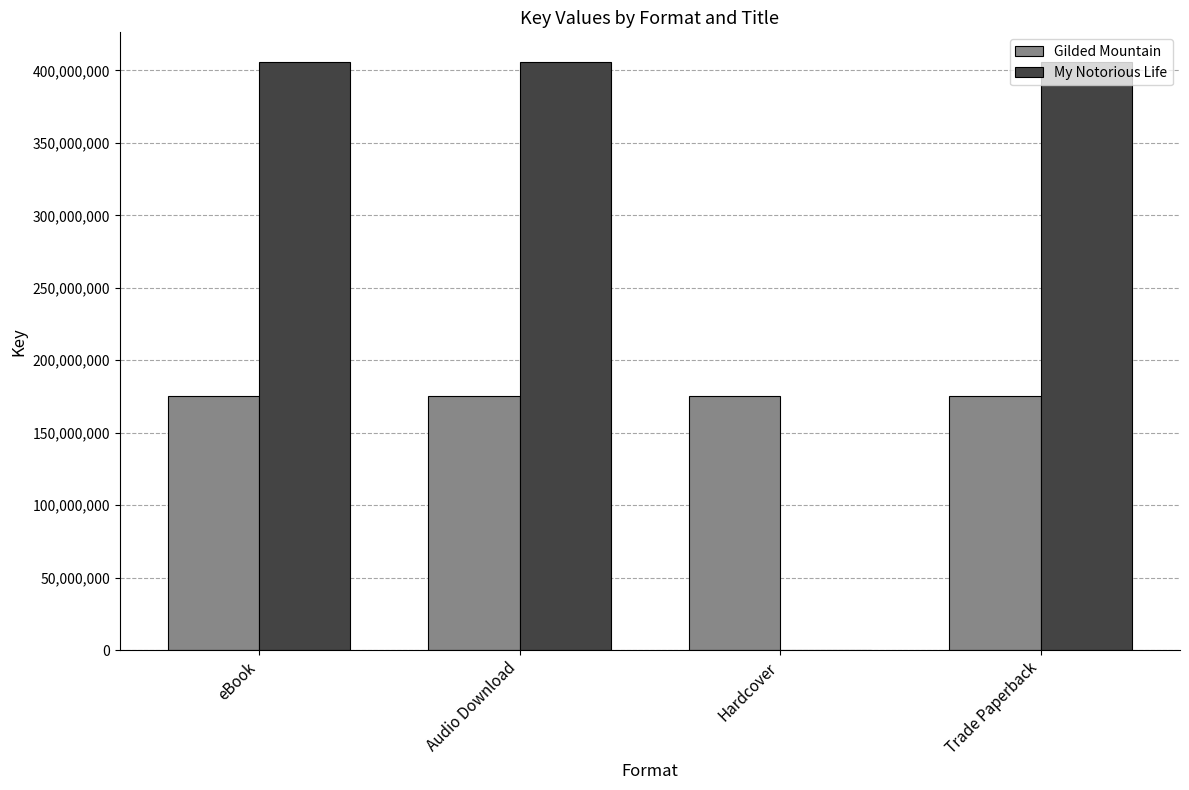

How many groups of bars are there?

4